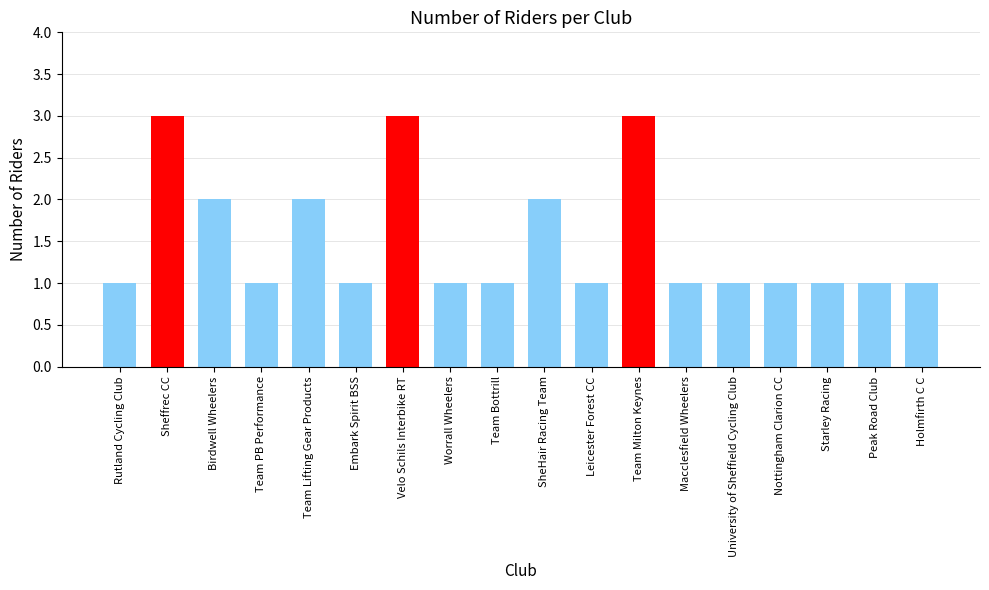

What is the change in value from Rutland Cycling Club to SheHair Racing Team?

+1